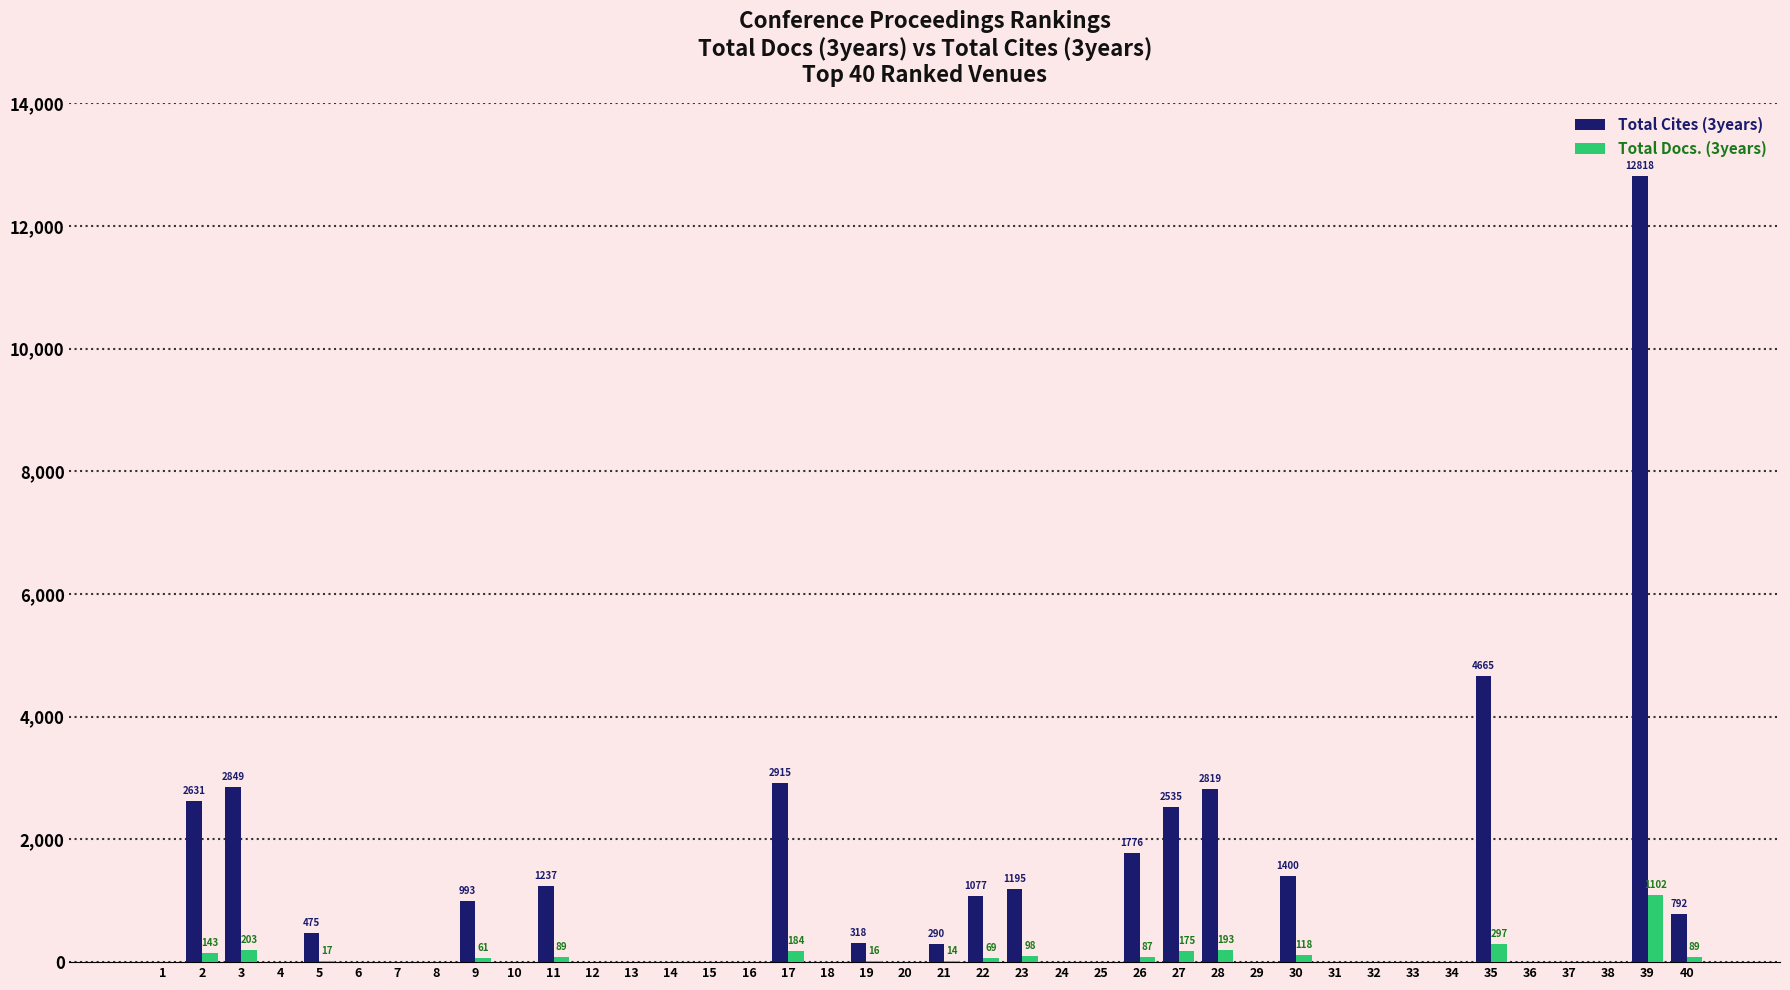

At which category is the sum across all series the highest?

39